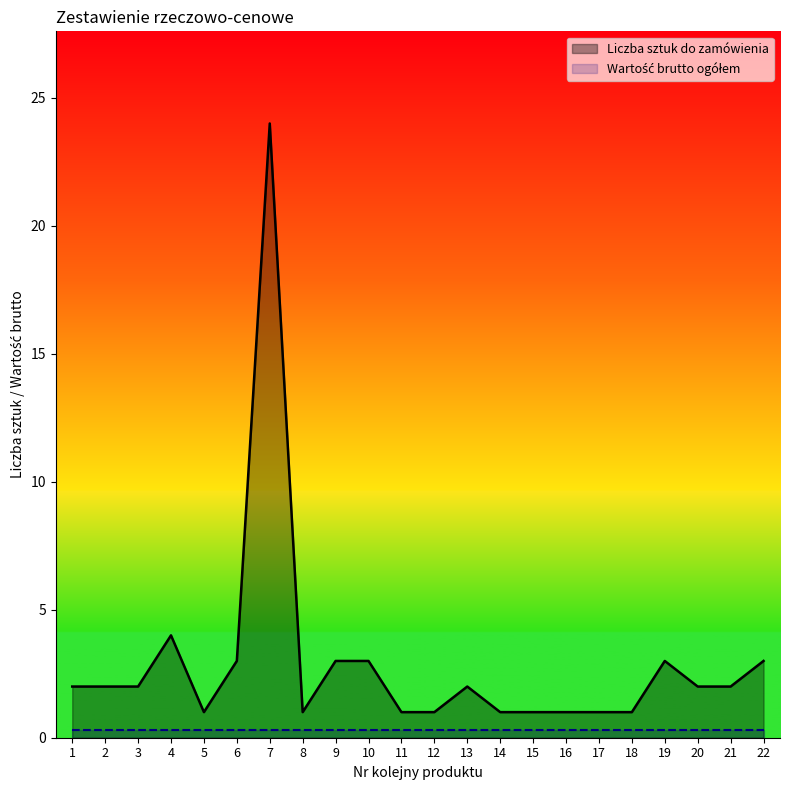

Is it true that the value at 8 is 1?

True